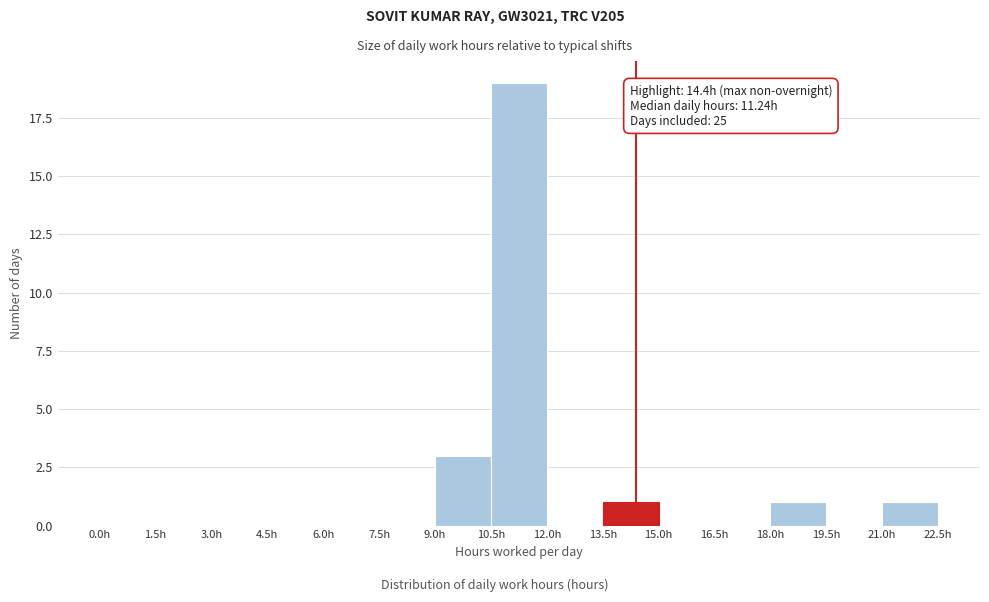

Over which range of the x-axis is the bar tallest?

10.5 to 12.0